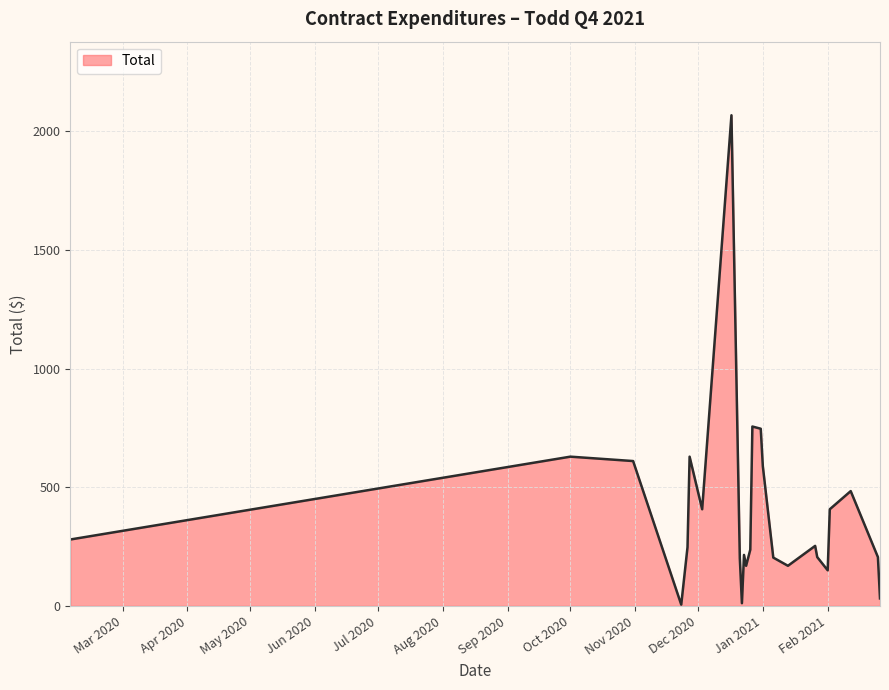

What is the maximum value shown in the chart?

2068.0